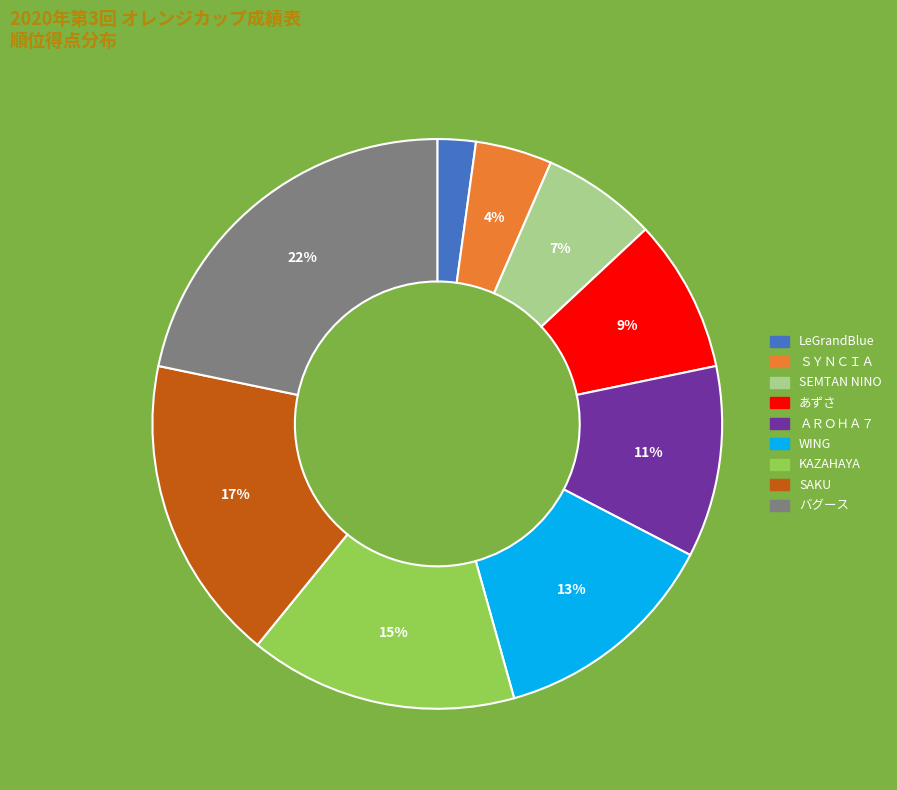

Which has a higher value, WING or SAKU?

SAKU